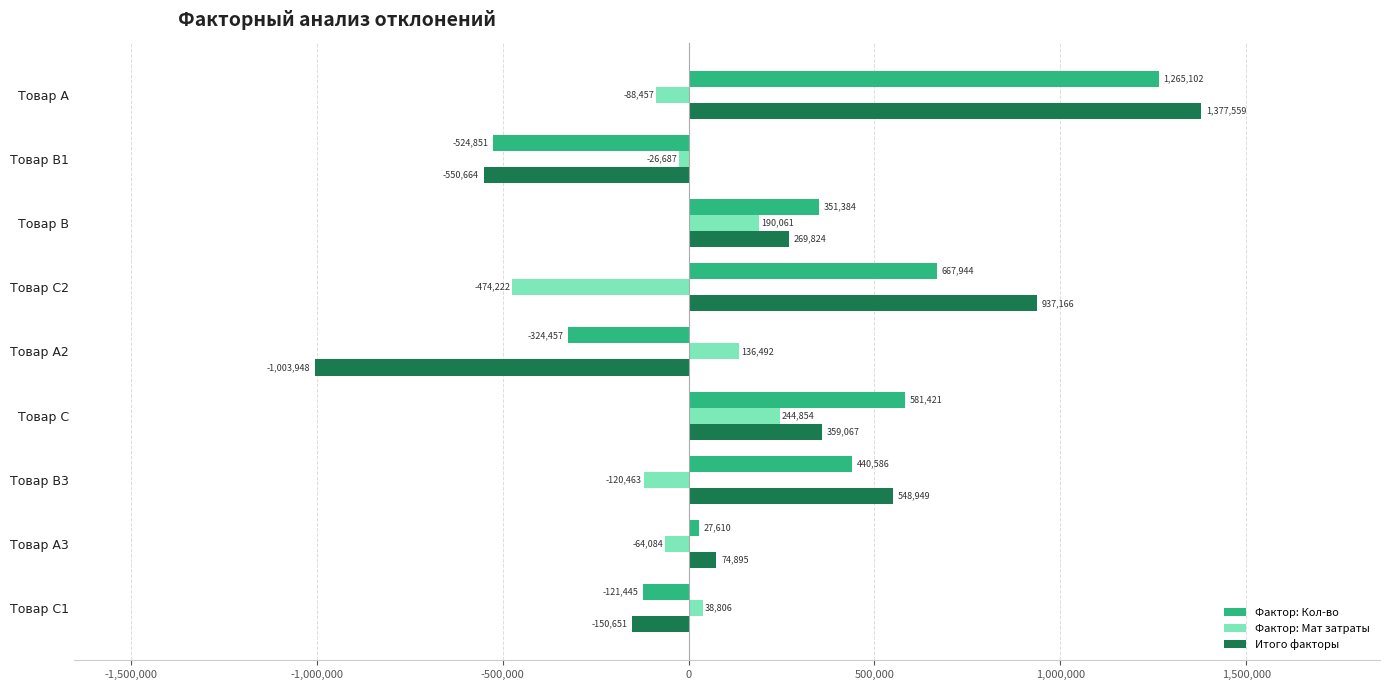

At which label is Фактор: Мат затраты closest to -114683?

Товар В3